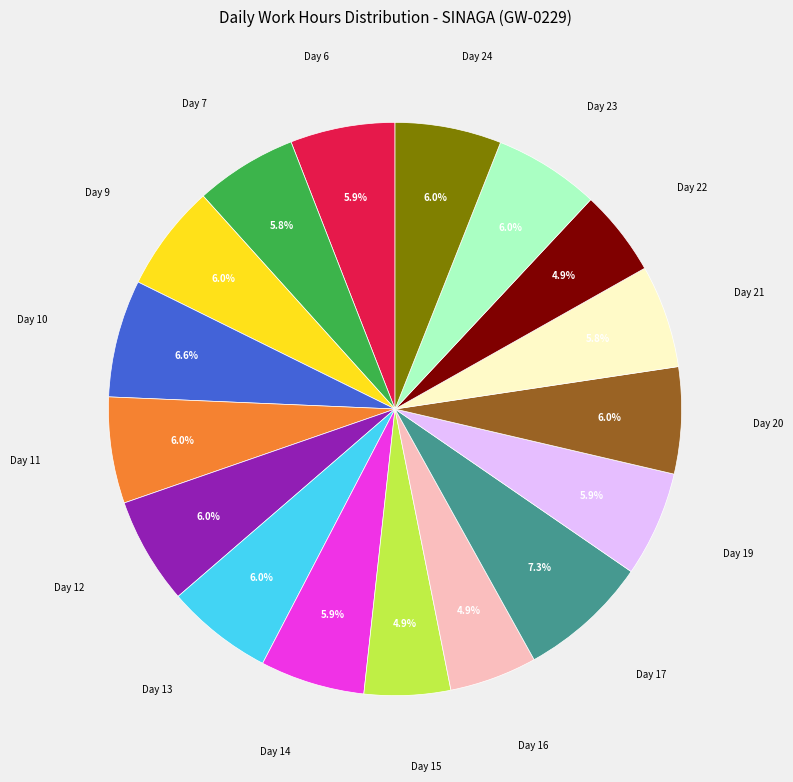

Does any single category account for the majority?

No